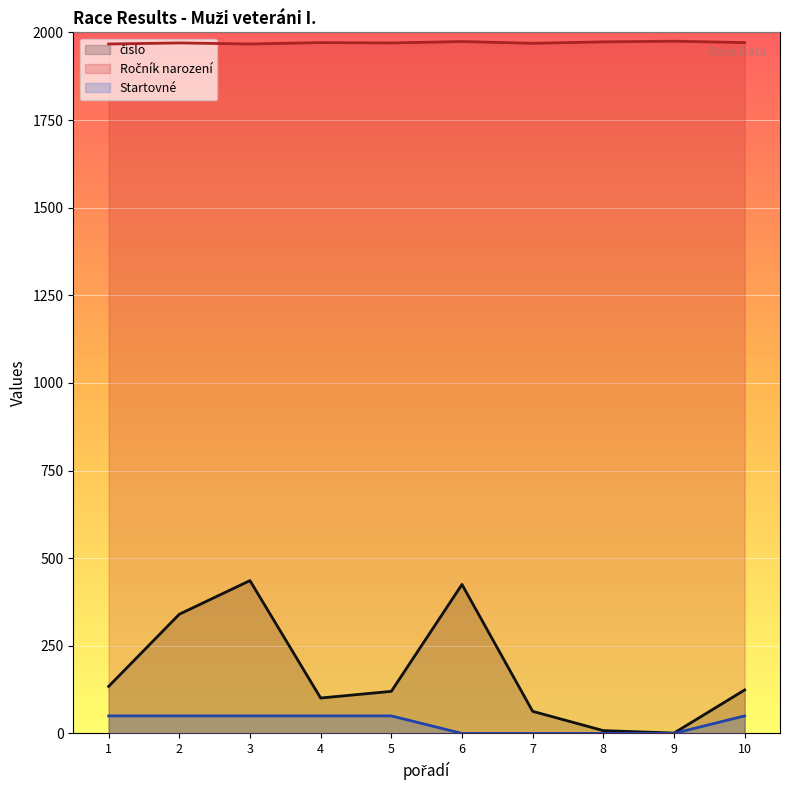

How many distinct data groups are displayed?

3